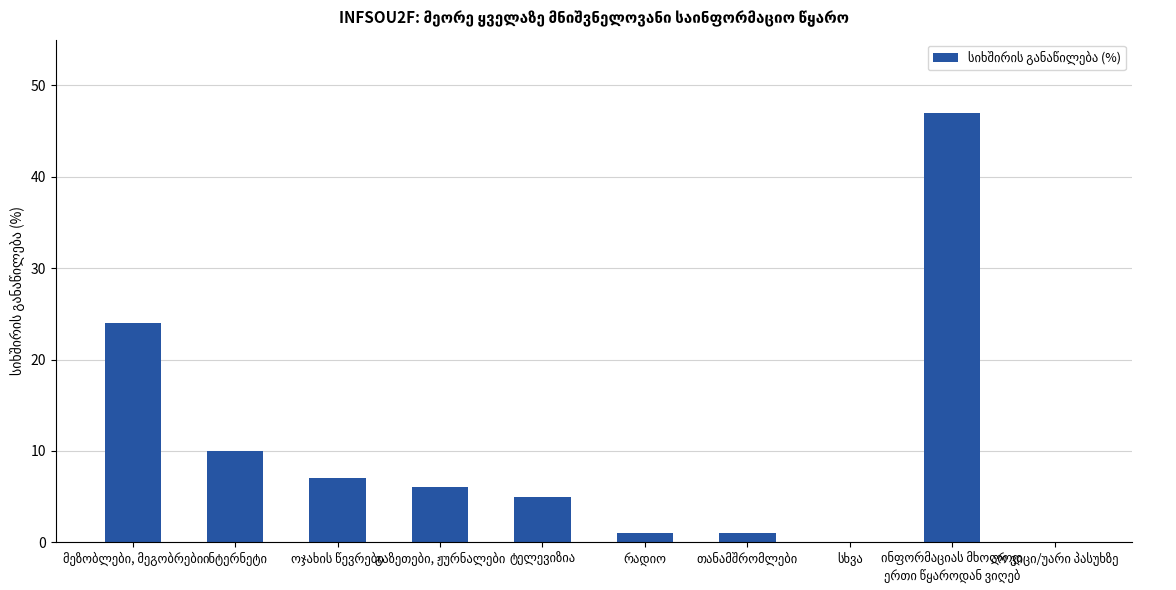

Are the bars horizontal?

No